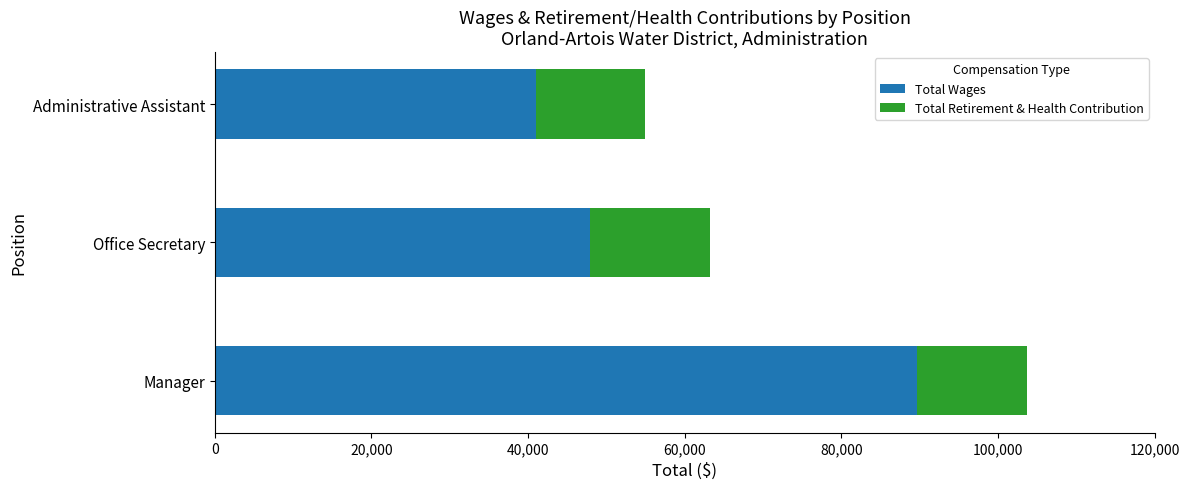

What is the average value of the Total Wages series?

59503